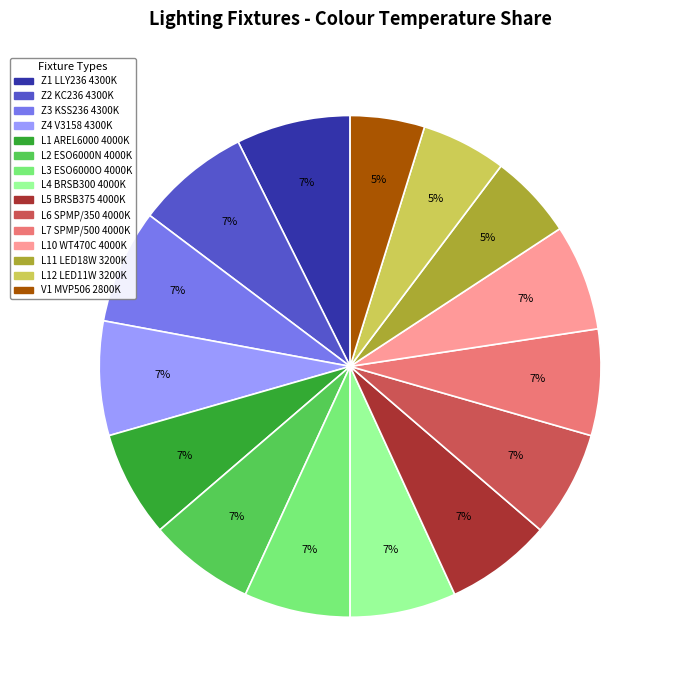

Is there a majority slice in this chart?

No